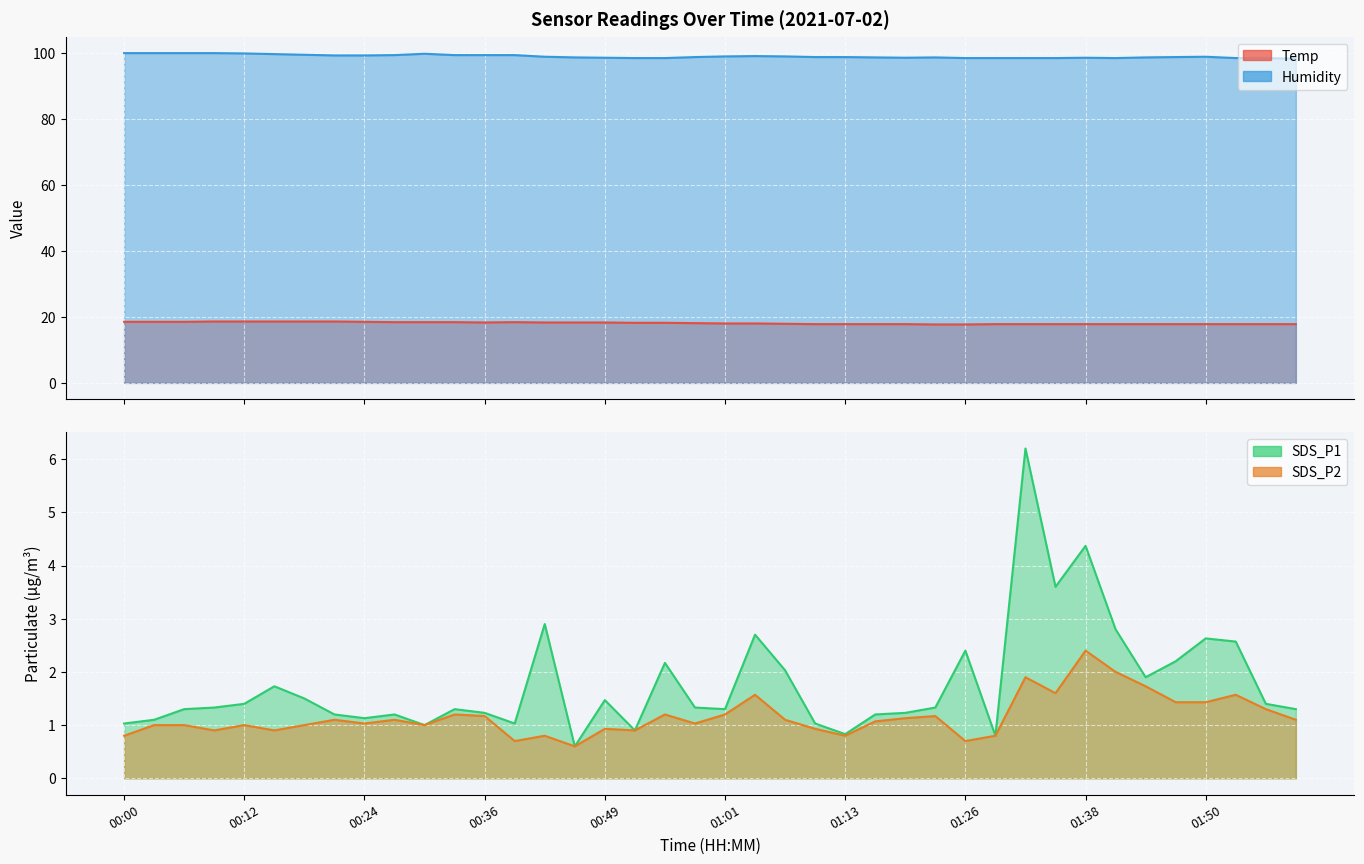

Which series changed the most between 00:21 and 01:41?

SDS_P1